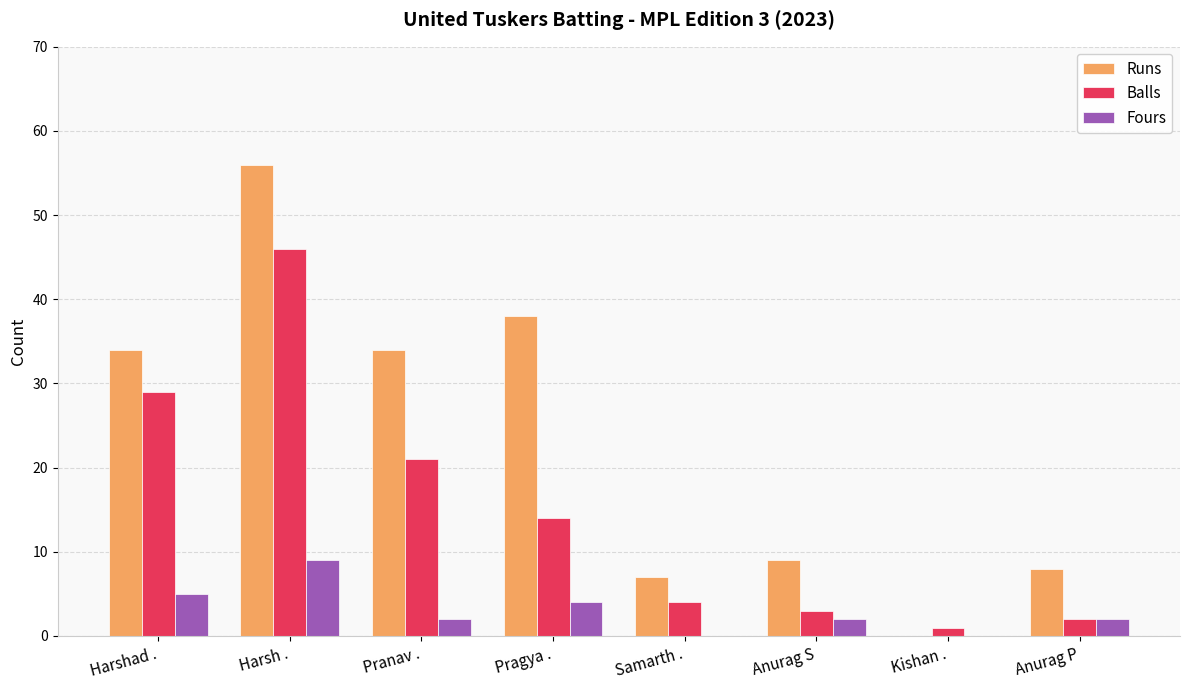

Which series has the largest total across all categories?

Runs